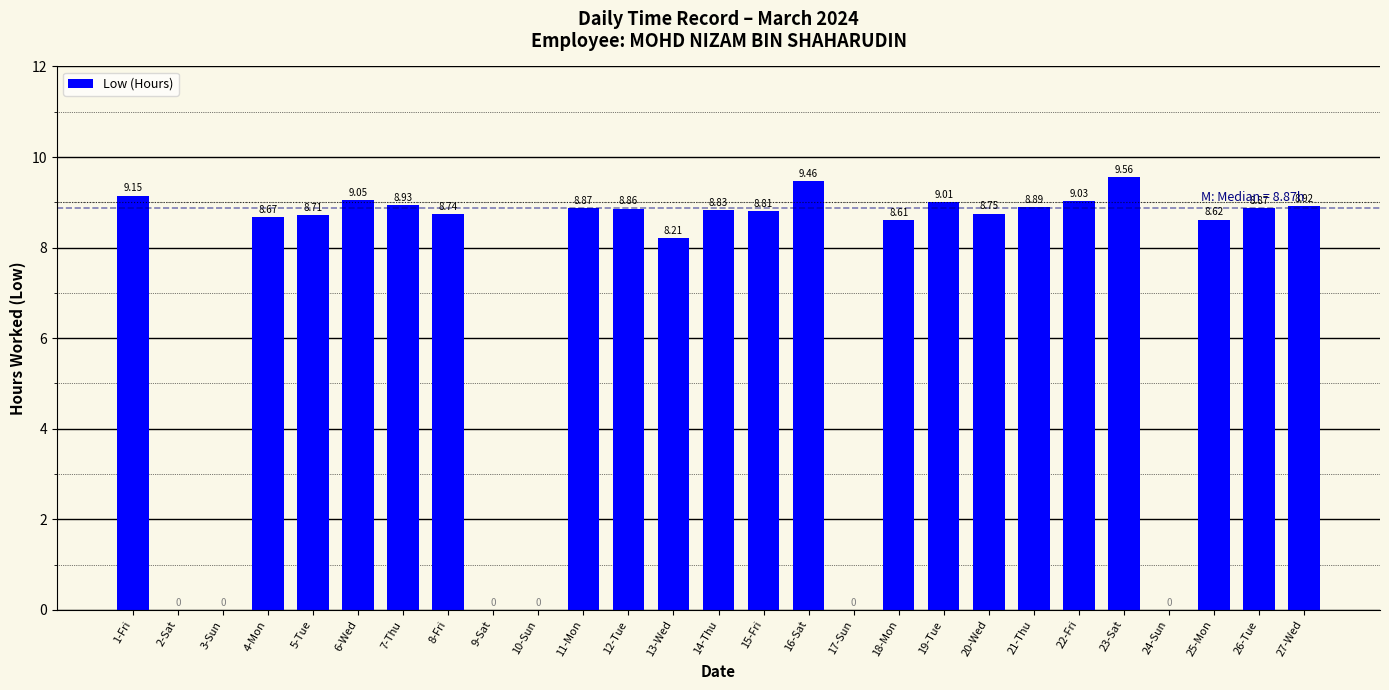

Approximately how many times larger is the value at 14-Thu compared to 5-Tue?

1.0